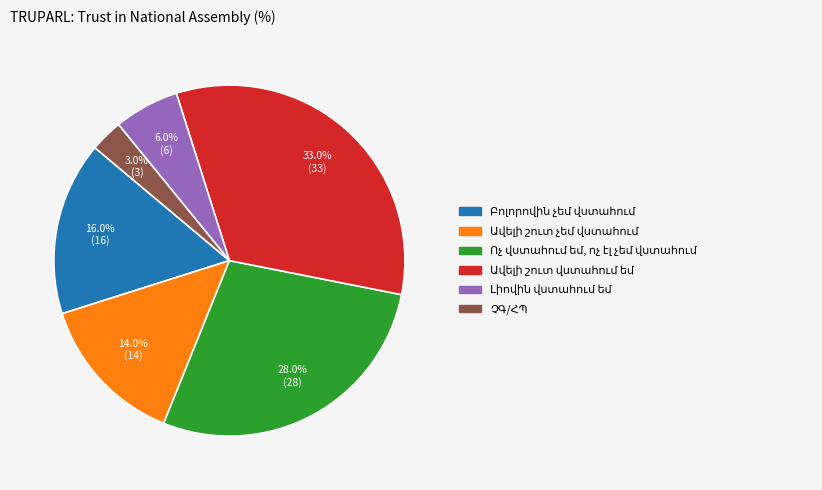

Does any single category account for the majority?

No